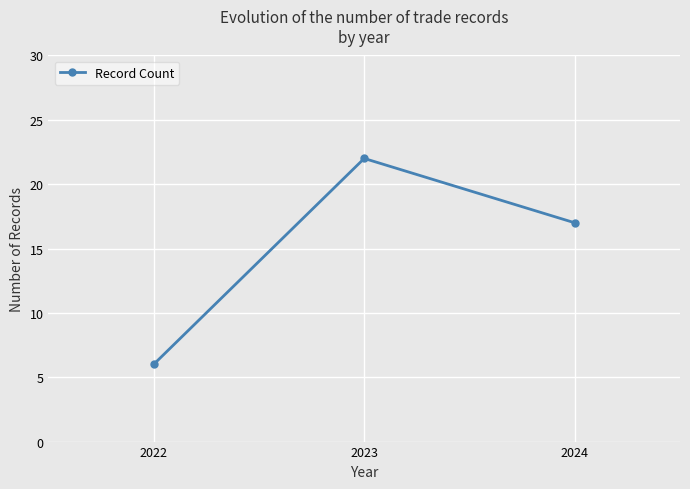

How many categories are shown in the chart?

3